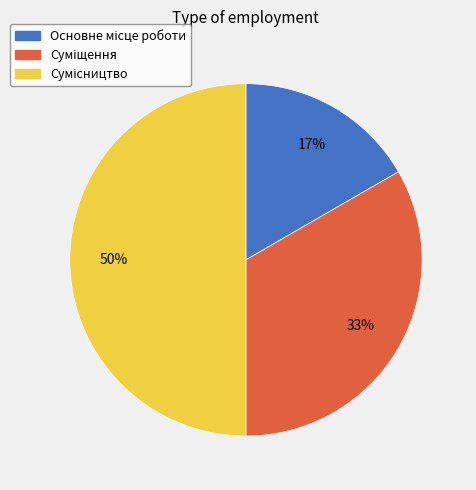

To the nearest percent, what is the average slice percentage?

33%